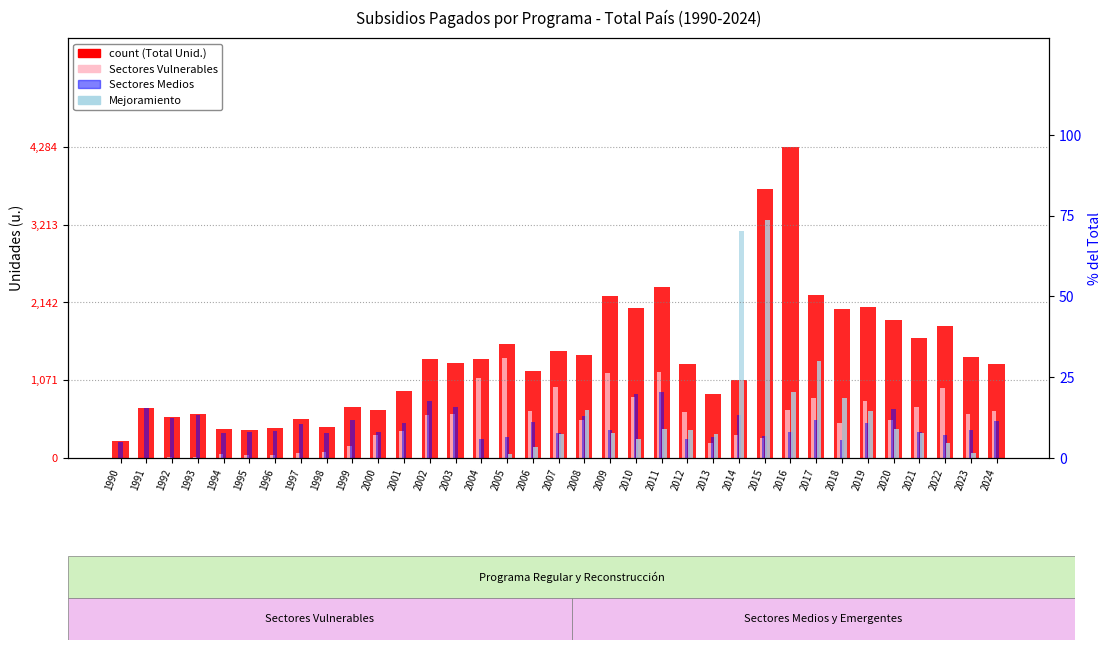

True or false: Sectores Medios has a value of 111 at 1990.

False